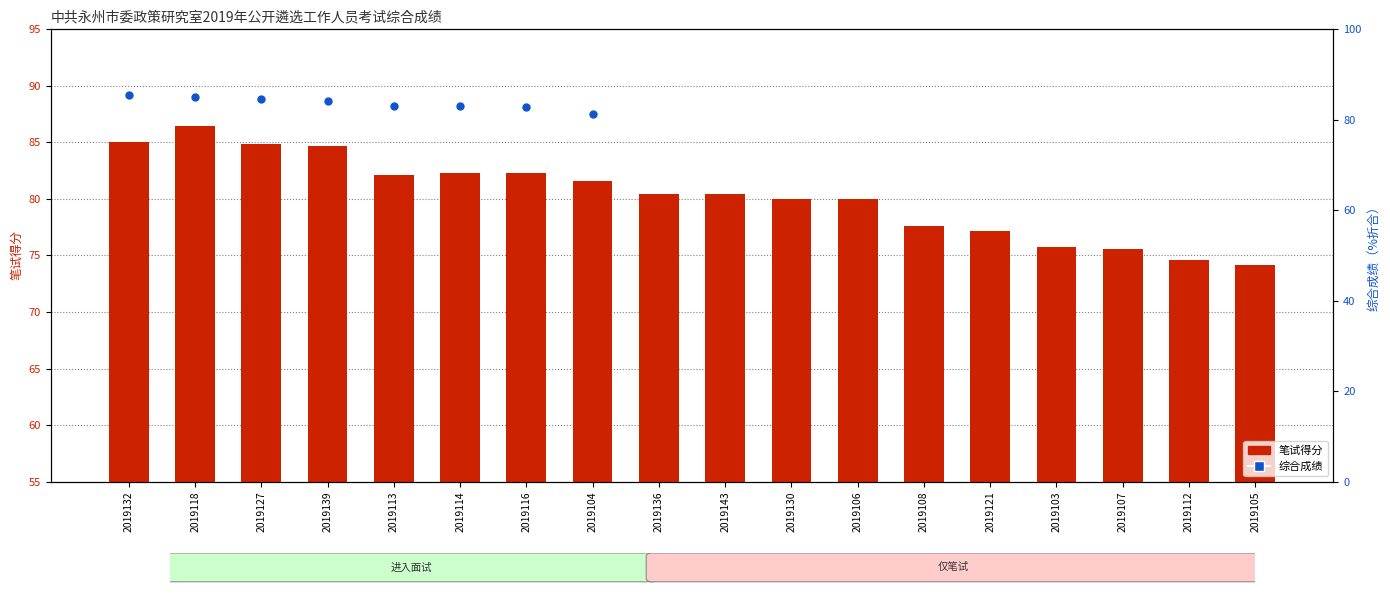

Approximately how many times larger is the value at 2019107 compared to 2019143?

0.9